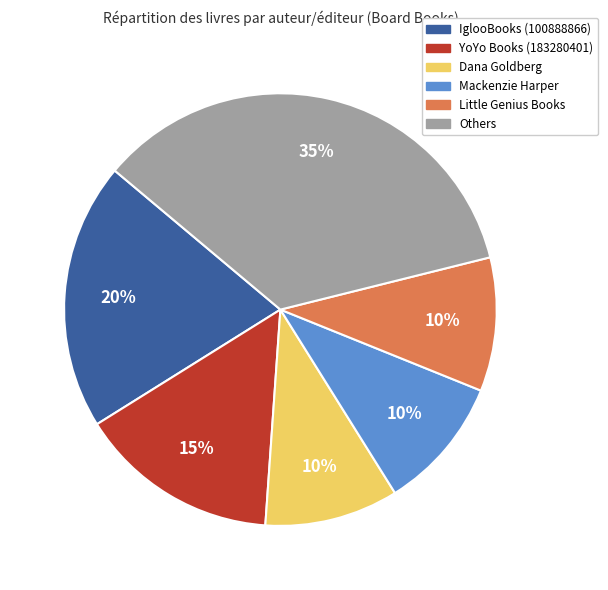

Is there any slice that represents more than half of the pie?

No